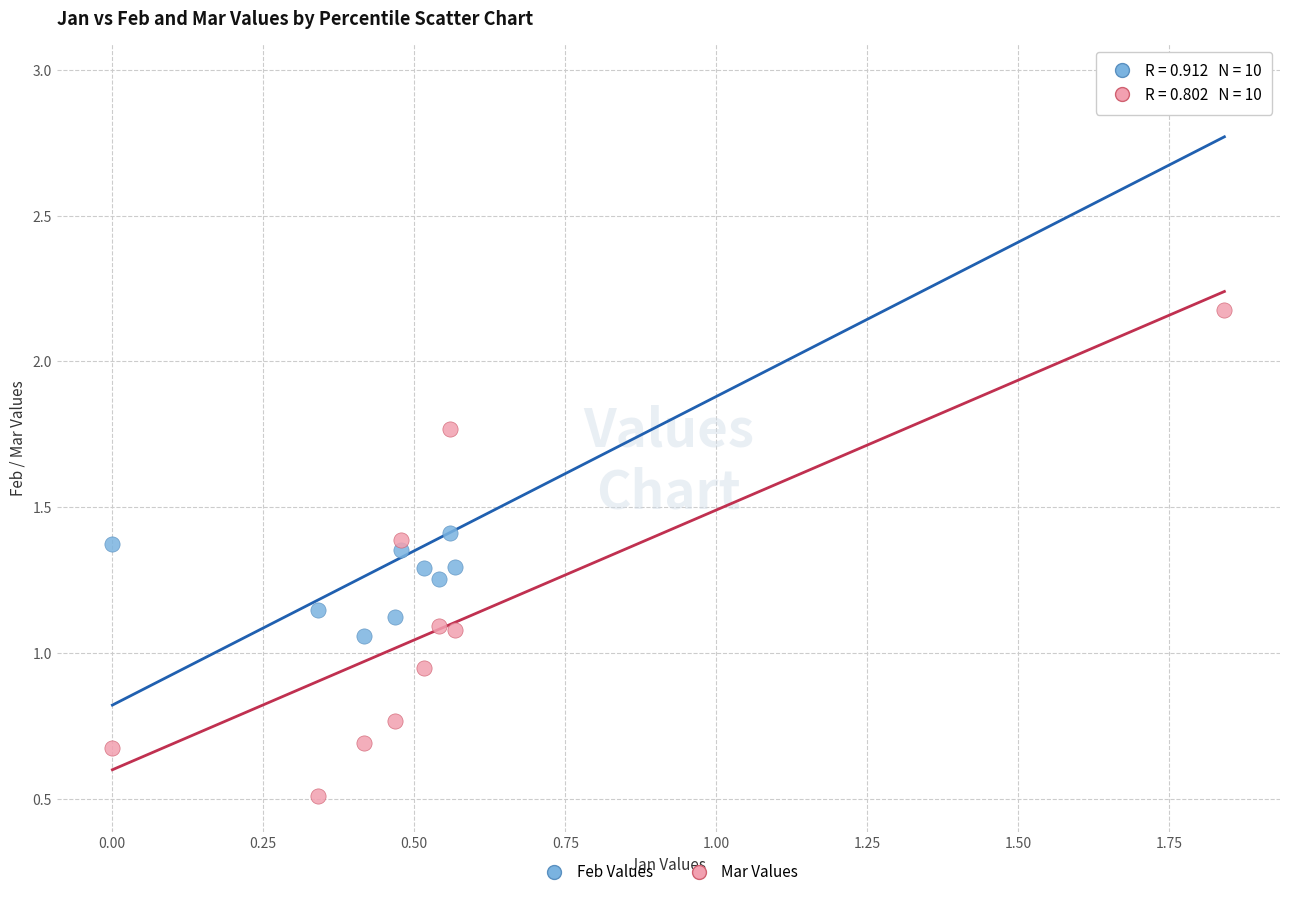

Which series has the largest Y range (max minus min)?

Feb Values